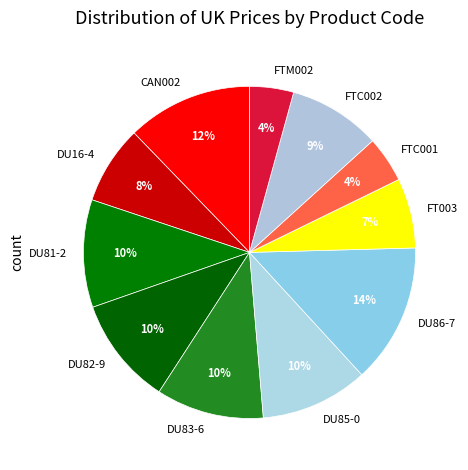

To the nearest percent, what is the combined percentage of FTC002 and DU16-4?

17%